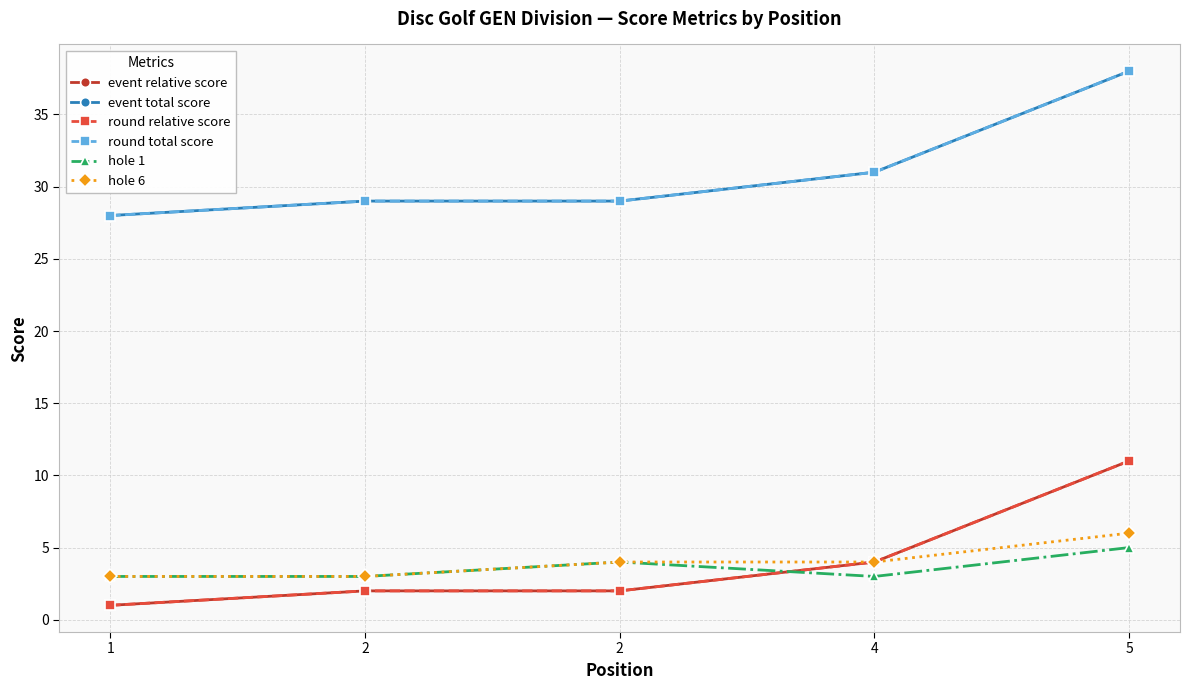

What is the value of the hole 6 point at the 2nd from the left?

3